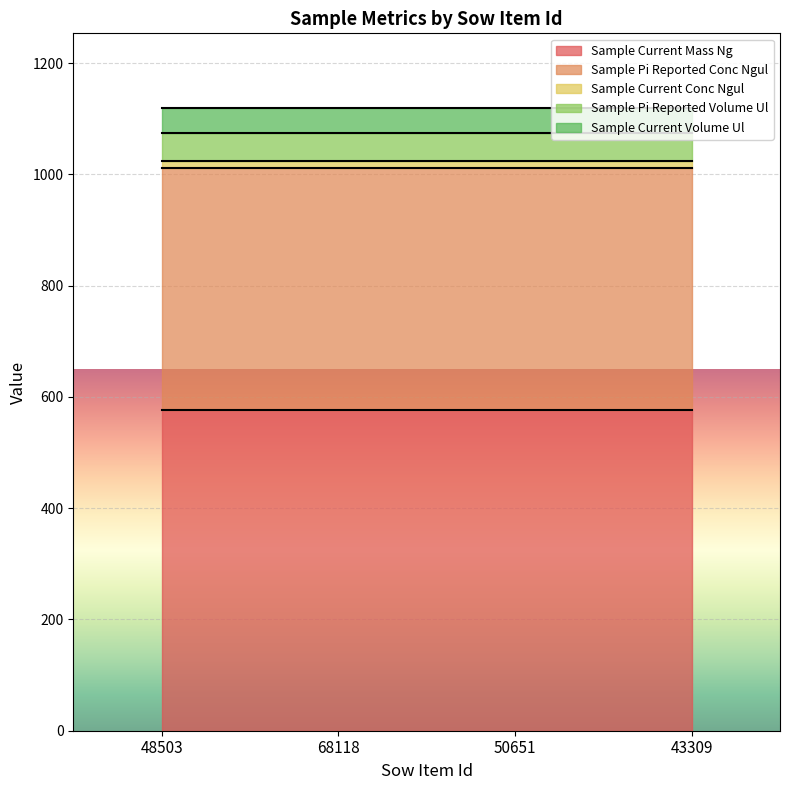

What is the label of the 4th point from the left?

43309